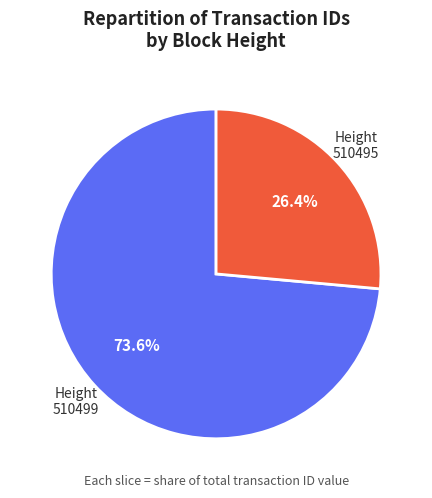

Is Height 510495 the majority of the pie?

No